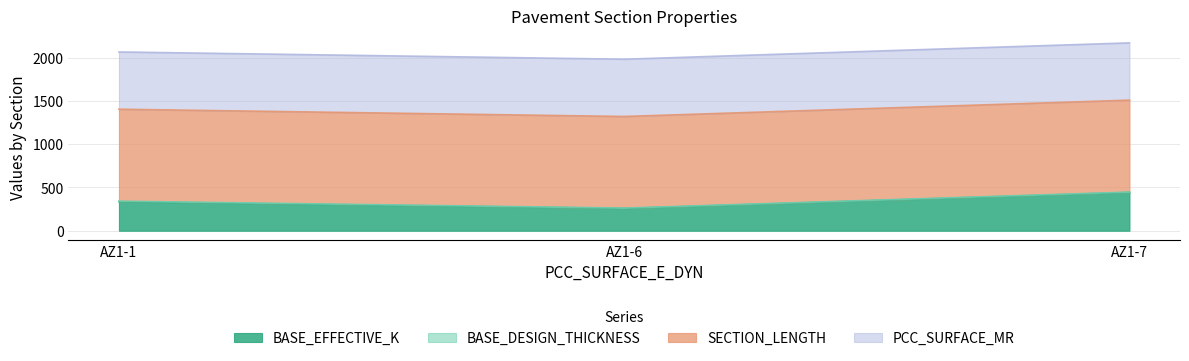

Is the value of SECTION_LENGTH at AZ1-7 greater than the value of PCC_SURFACE_MR at AZ1-7?

Yes